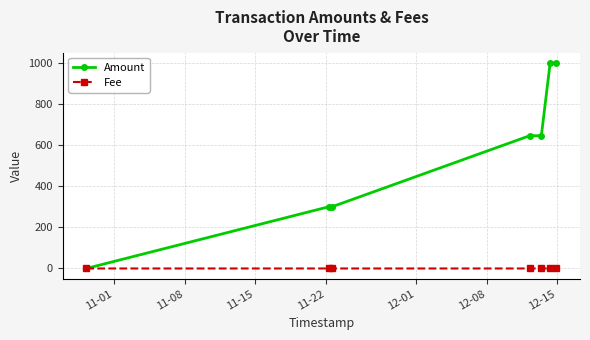

Does the chart have visible grid lines?

Yes